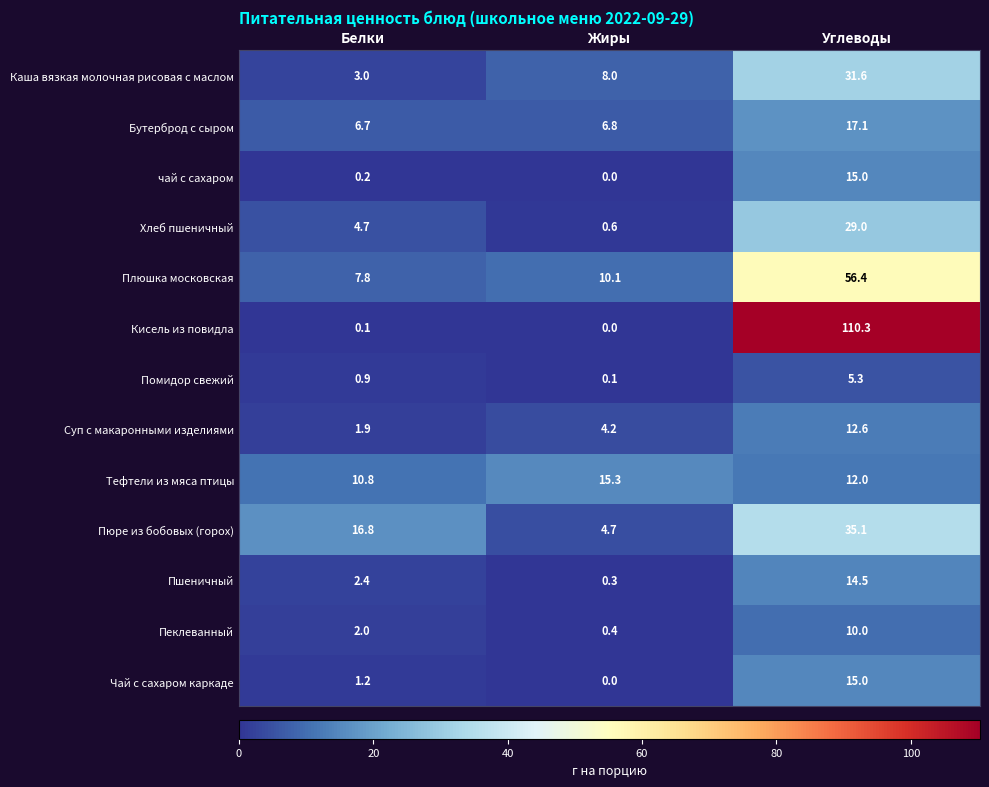

What is the approximate value of Суп с макаронными изделиями at Углеводы?

12.6